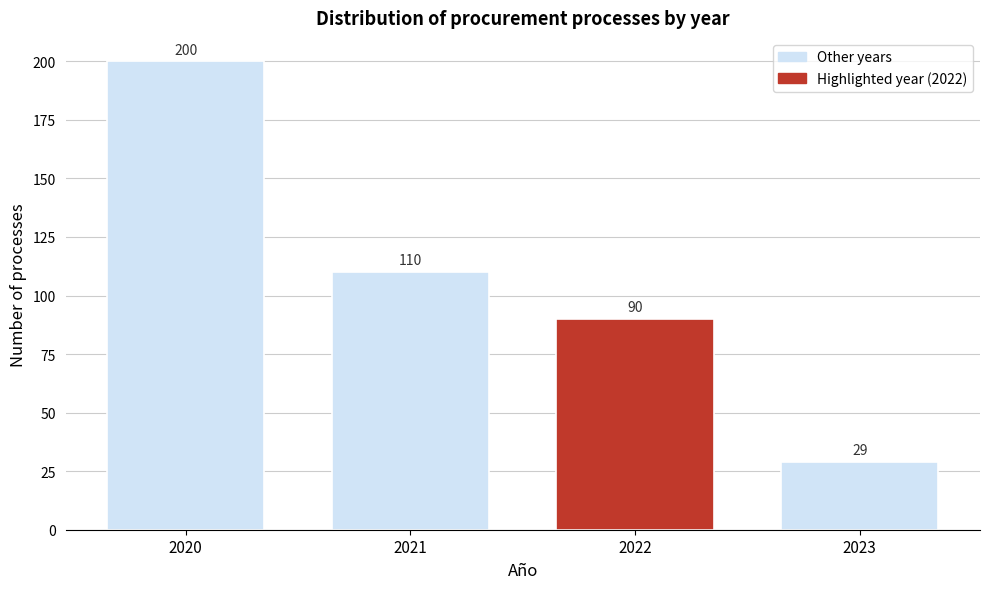

Reading left to right, transcribe all the data shown in this chart.

2020=200	2021=110	2022=90	2023=29